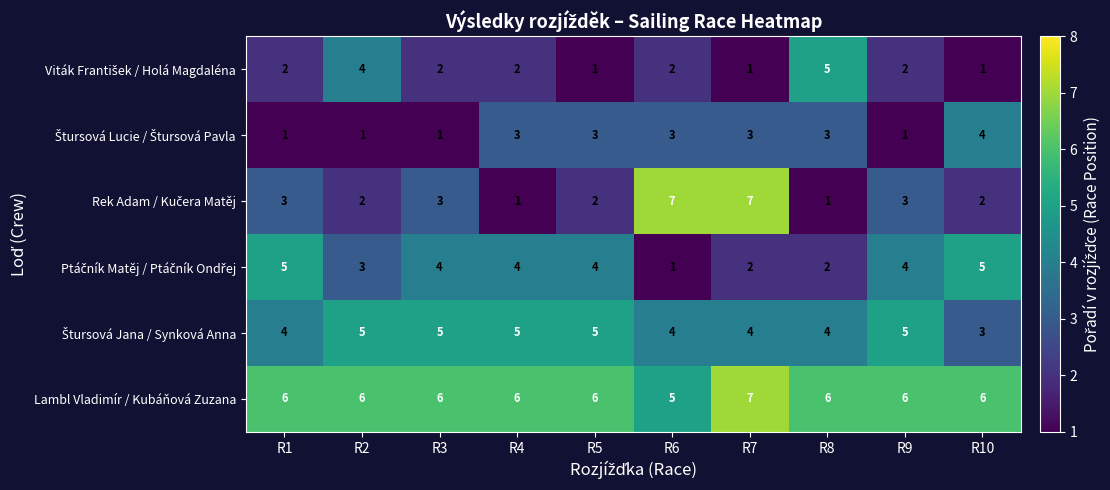

How many distinct data groups are displayed?

6